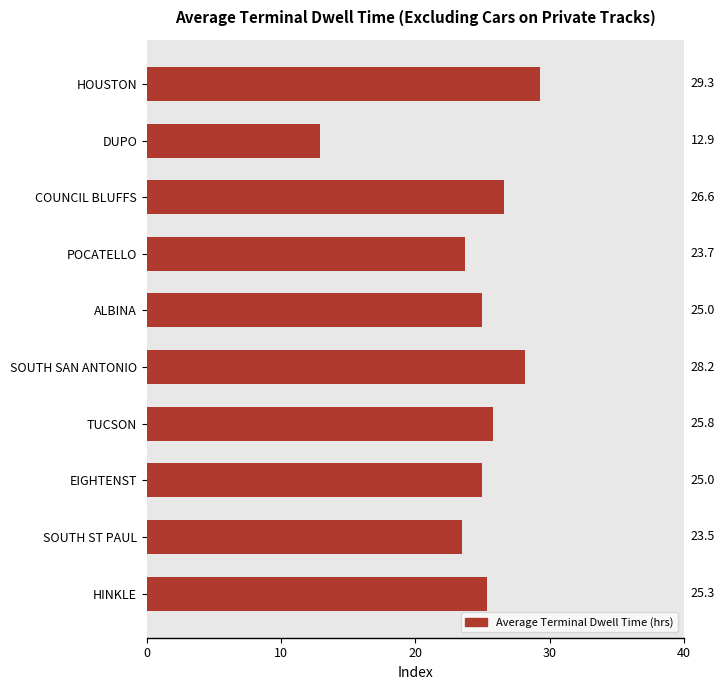

What position from the right is TUCSON?

4